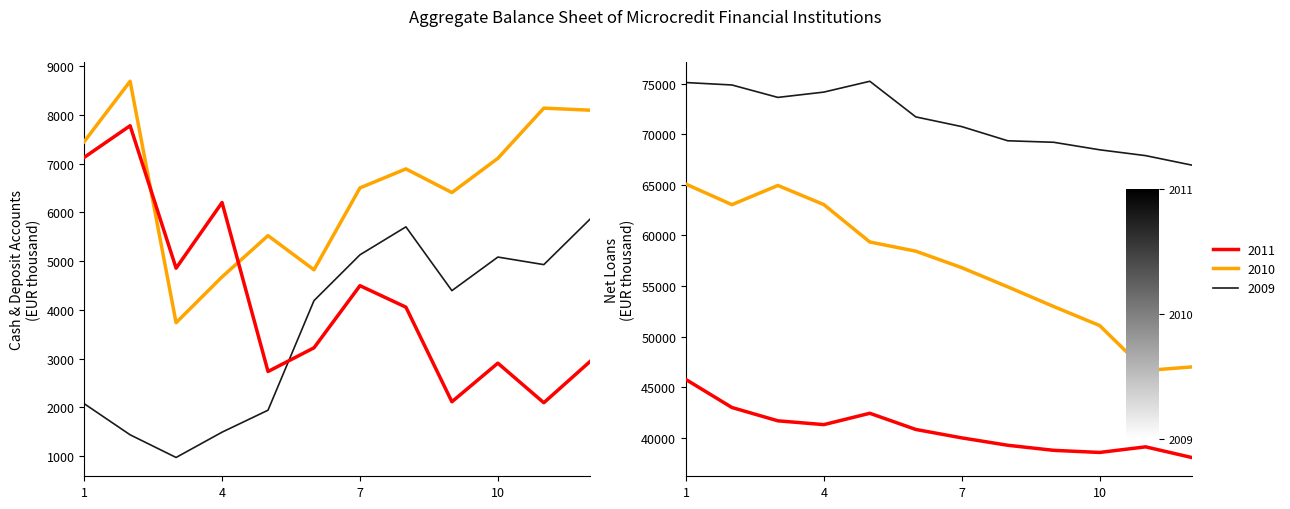

Rank the series by their maximum value, from highest to lowest.

loans_2009, loans_2010, loans_2011, 2010, 2011, 2009